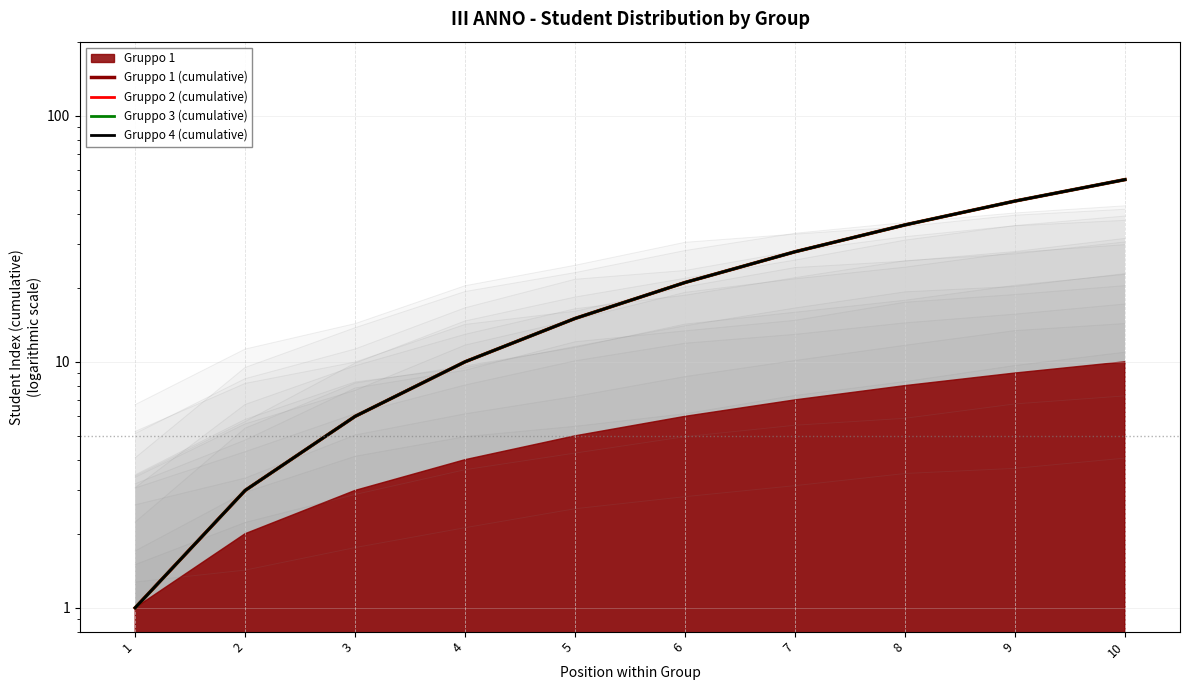

What is the sum of the Gruppo 2 (cumulative) values at 4 and 7?

38